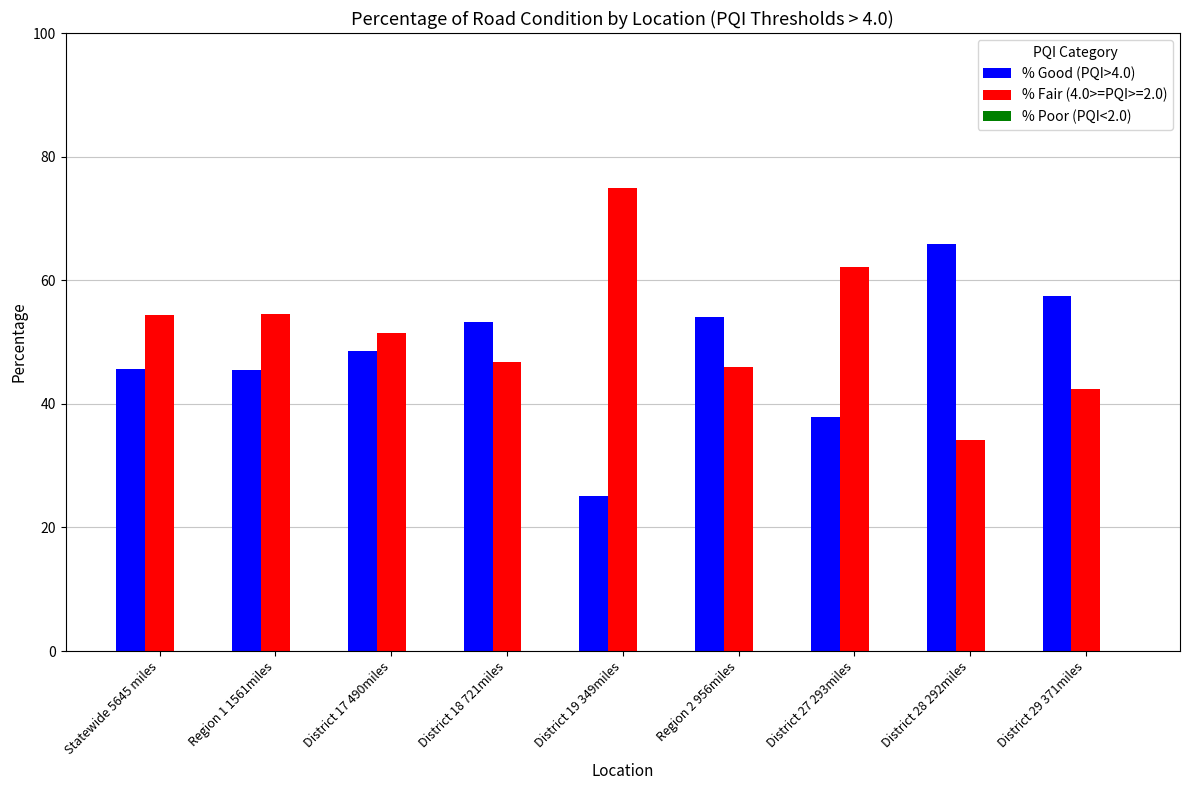

What is the lowest value of the % Good (PQI>4.0) series?

25.1